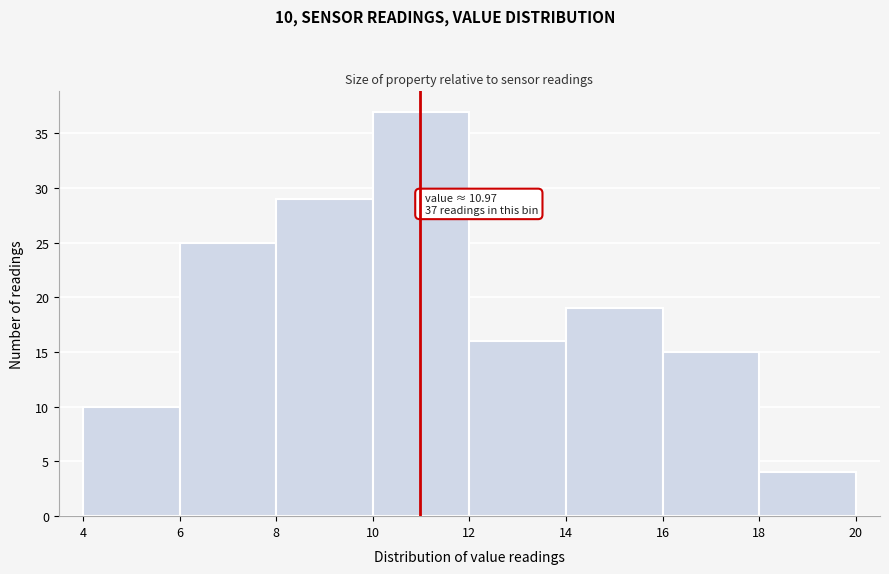

Over which range of the x-axis is the bar tallest?

10 to 12